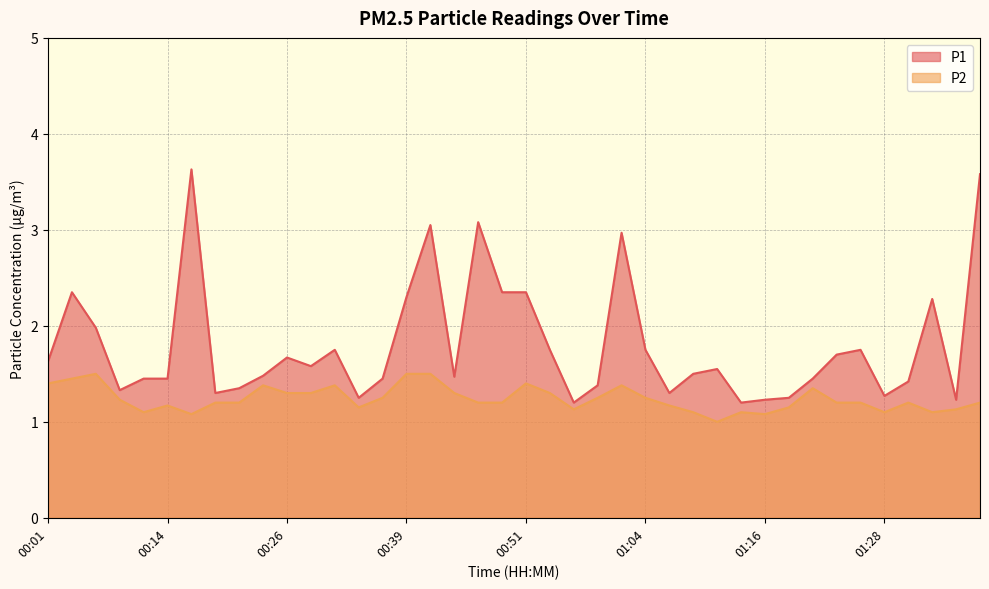

Rank the series by their average value, from lowest to highest.

P2, P1